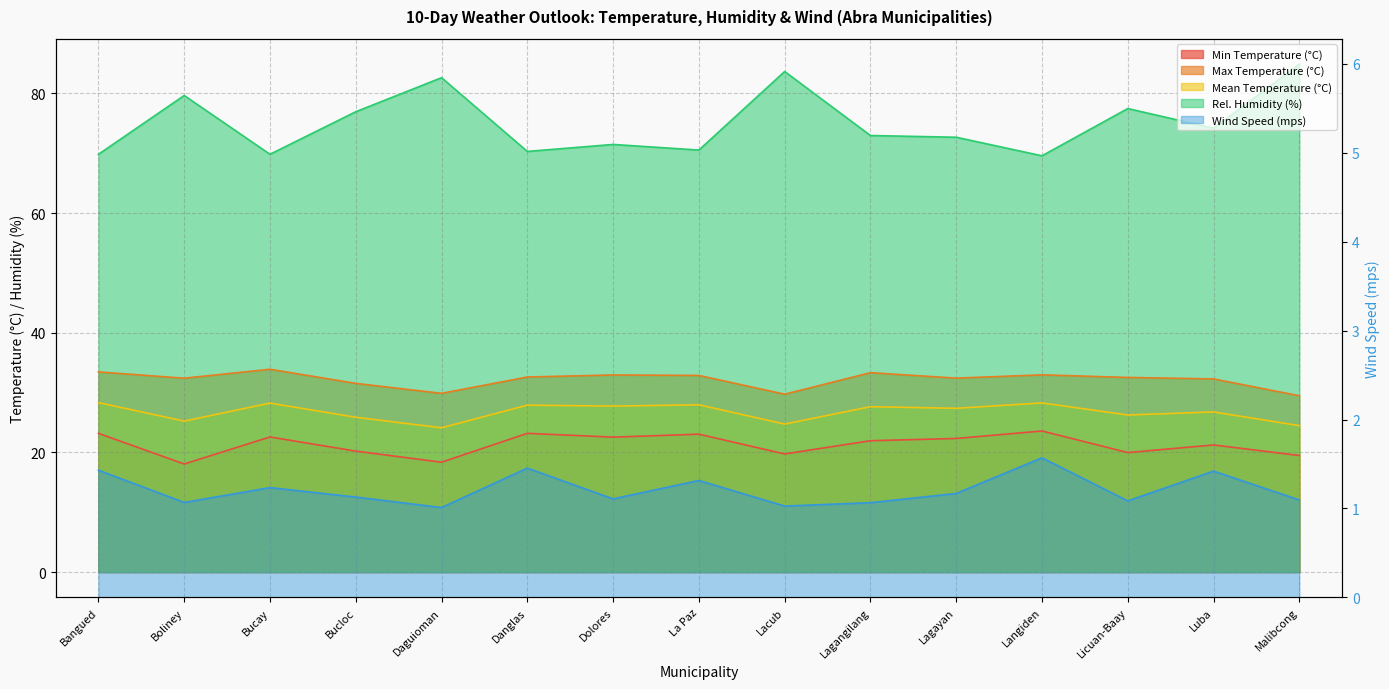

What is the difference between the maximum and minimum values in the Min Temperature (°C) series?

5.5